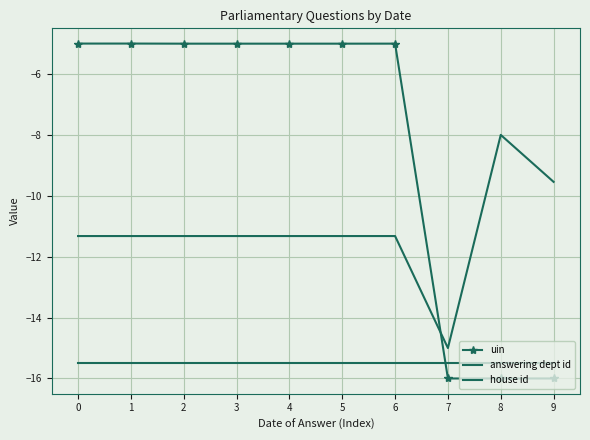

The value of house id at 6 is -15.5. True or false?

True